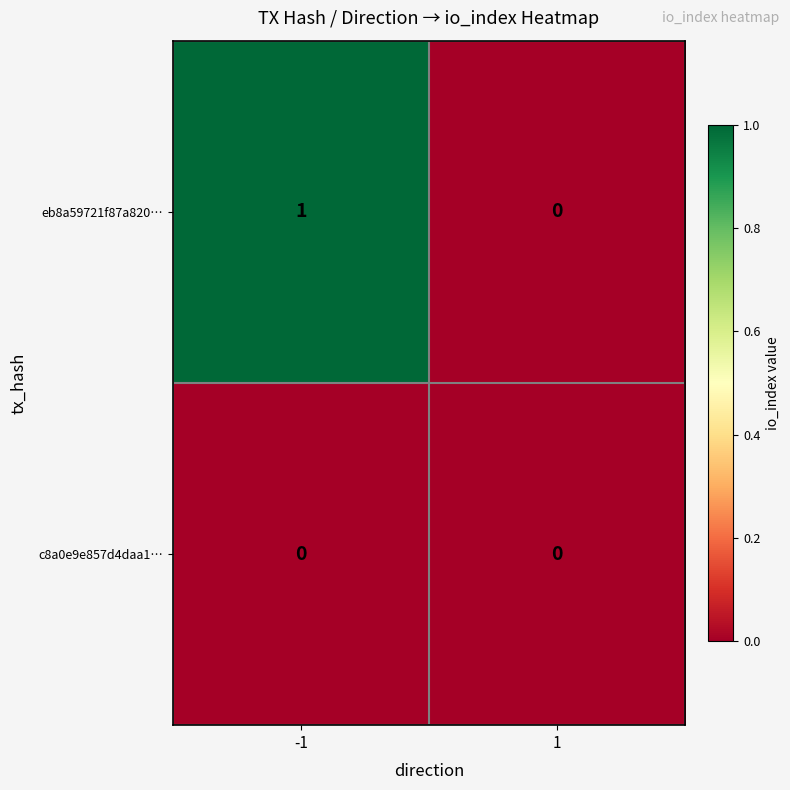

How many series are shown in this chart?

2